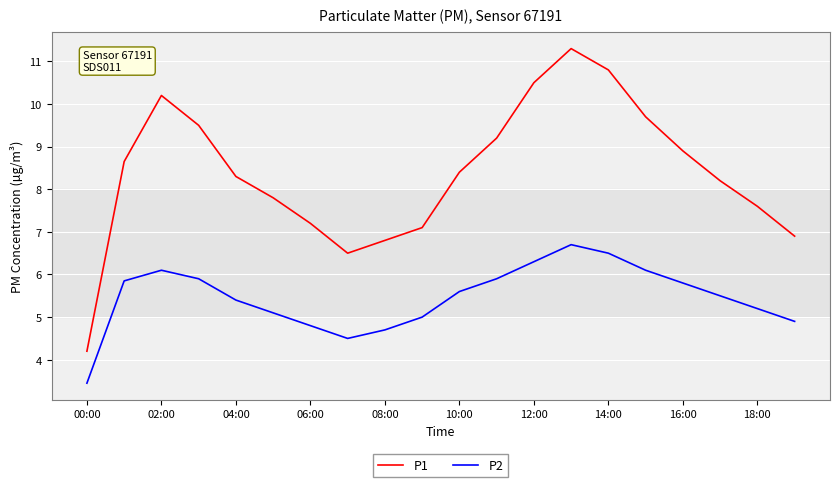

How many values in the P1 series exceed 8?

12